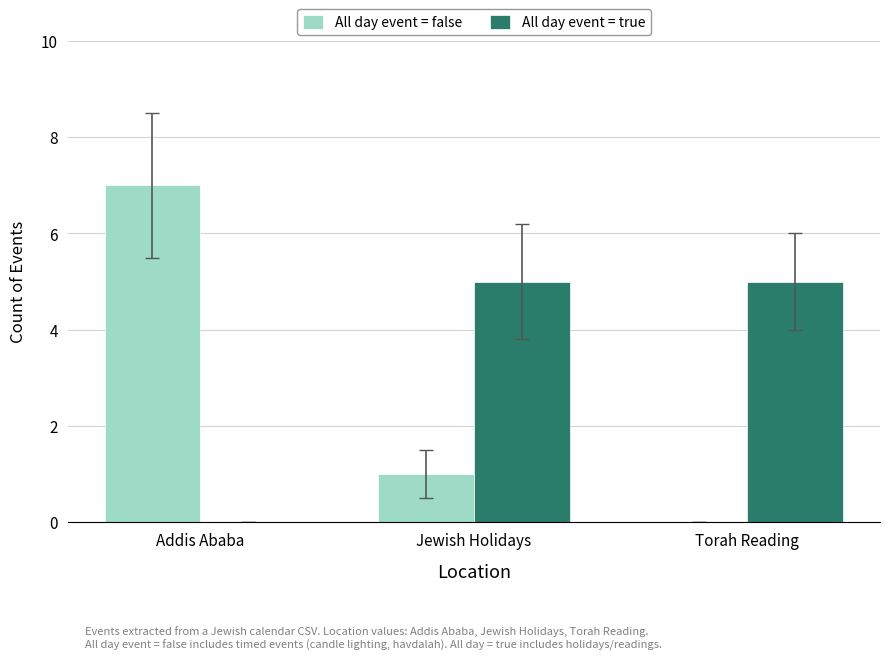

Between Addis Ababa and Torah Reading, which series saw the biggest shift?

All day event = false